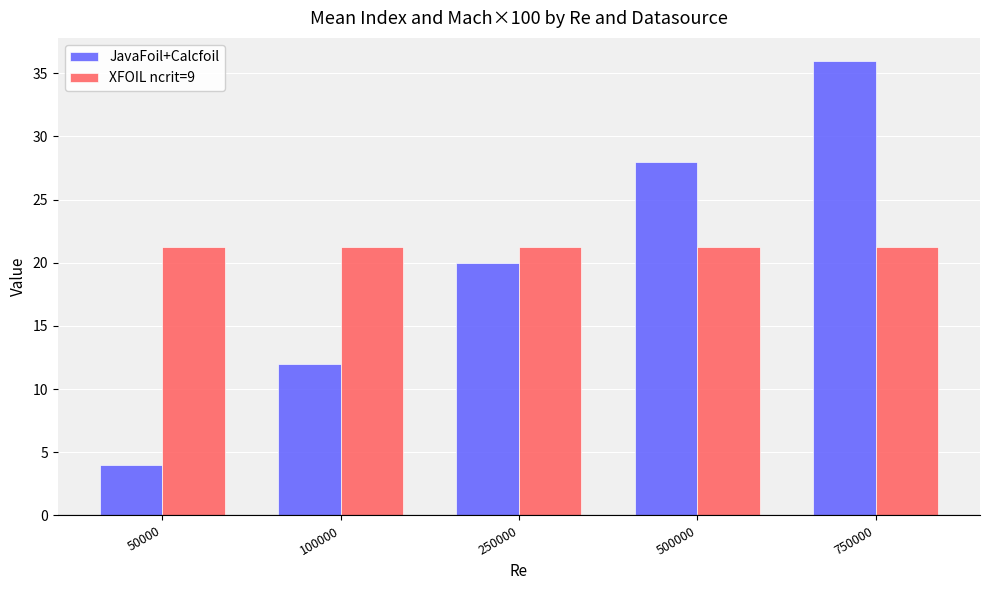

What is the maximum value for JavaFoil+Calcfoil?

36.0